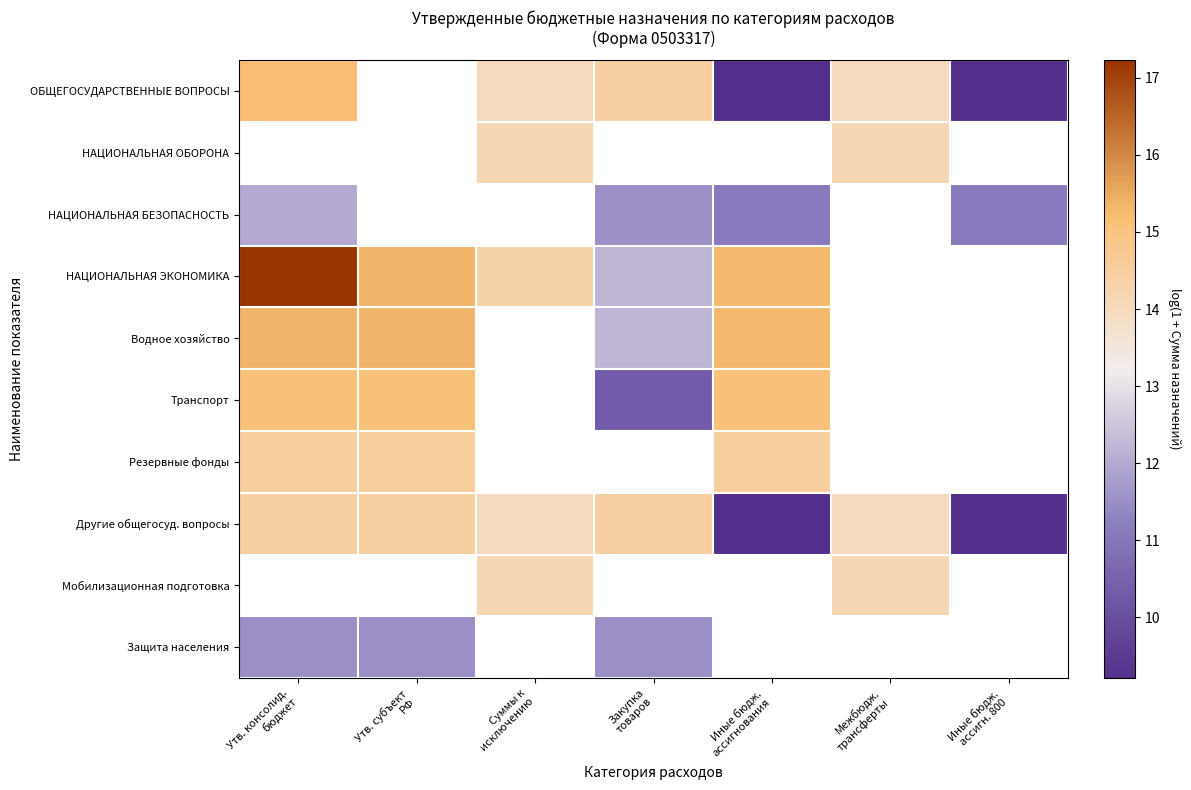

Rank the categories by Другие общегосуд. вопросы value from highest to lowest.

Утв. консолид. бюджет, Утв. субъект РФ, Закупка товаров, Суммы к исключению, Межбюдж. трансферты, Иные бюдж. ассигнования, Иные бюдж. ассигн. 800